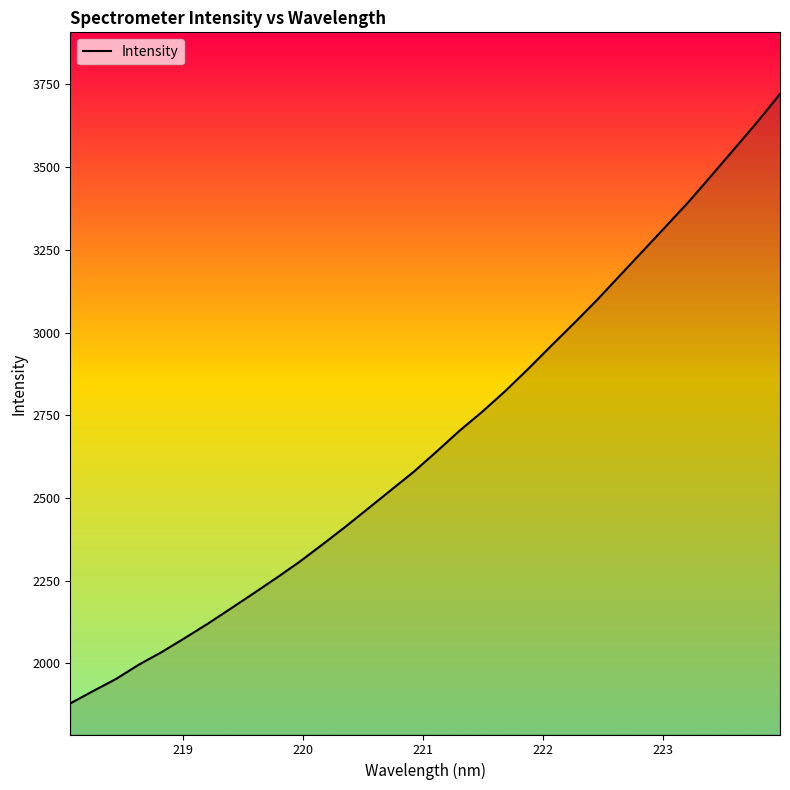

What is the sum of all values?

85694.4